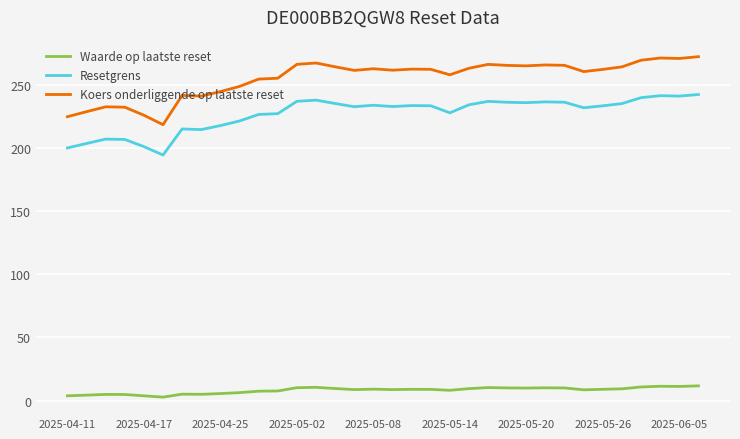

Which series has the widest spread of values?

Koers onderliggende op laatste reset